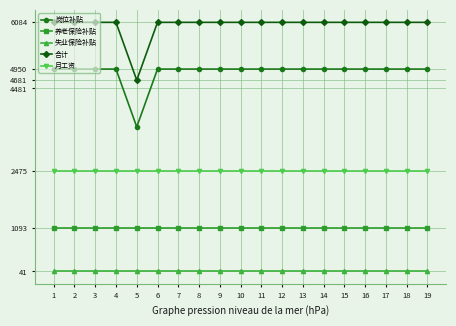

How many values in the 合计 series are below 6084?

1